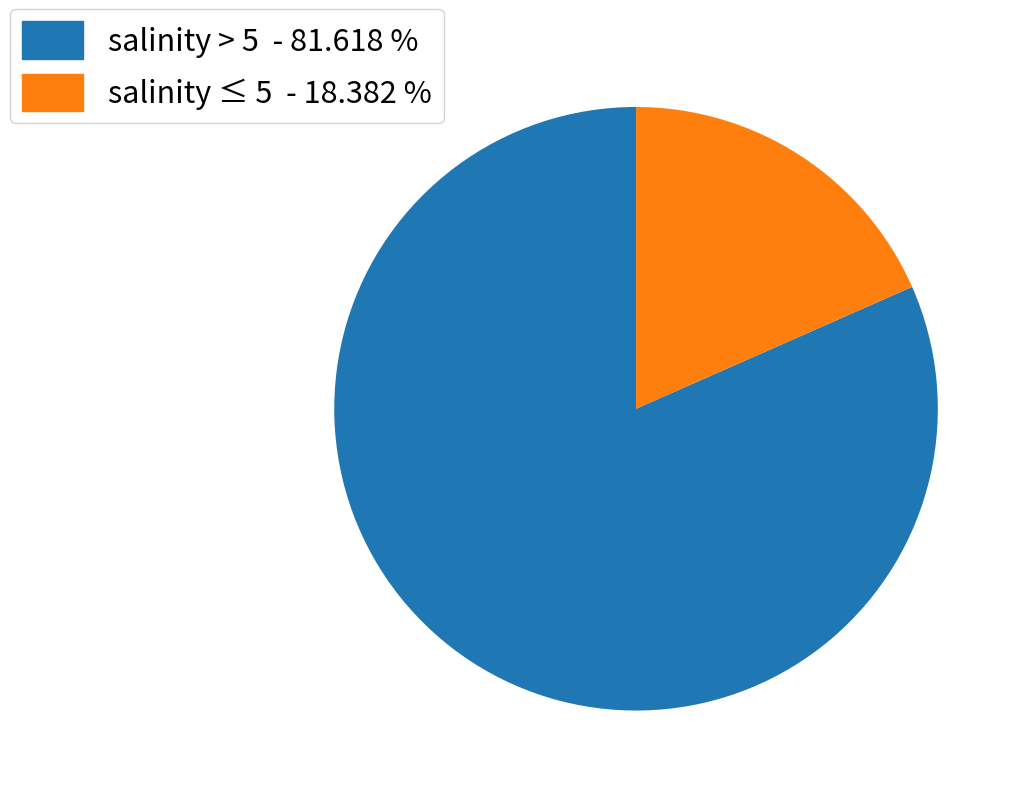

What is the smallest slice in the pie chart?

salinity ≤ 5 - 18.382 %